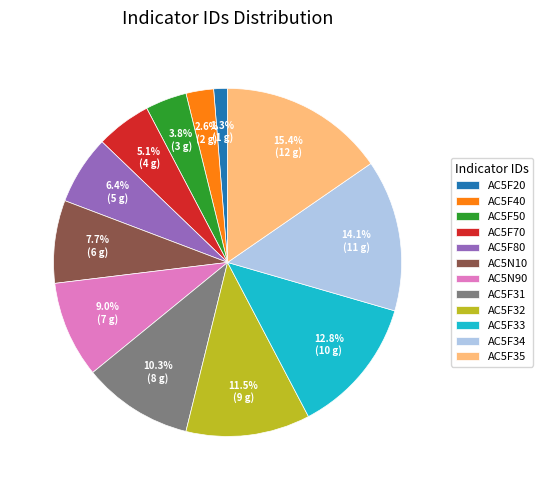

Is it true that AC5F33 is 13% of the pie?

True